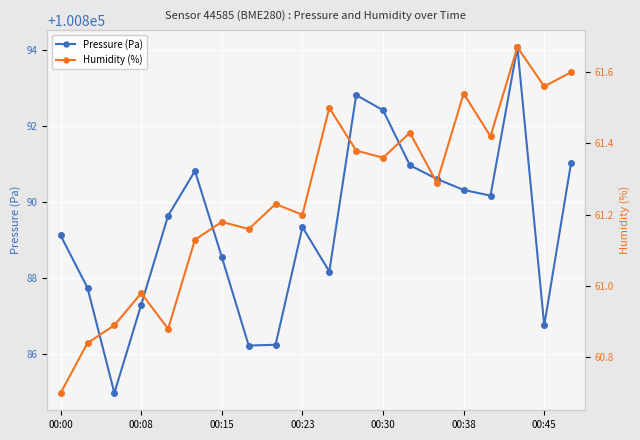

At which label is Pressure (Pa) closest to 100889?

00:00